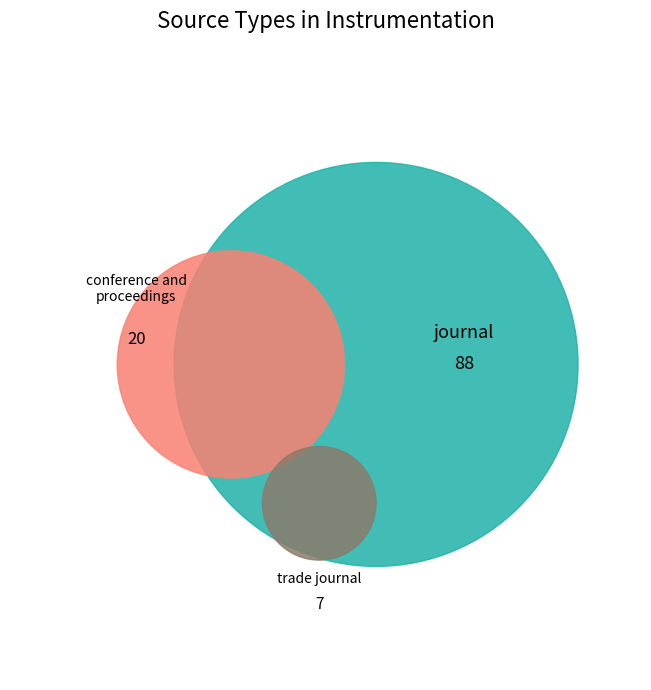

True or false: conference and proceedings accounts for 17% of the total.

True